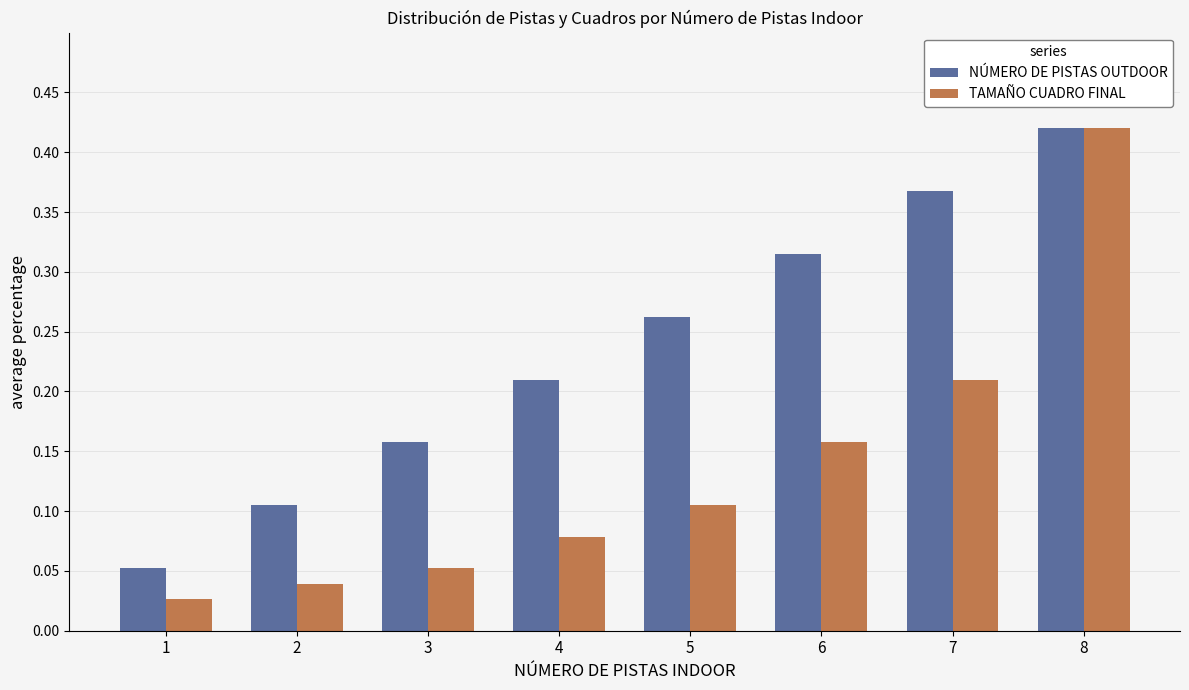

Where is NÚMERO DE PISTAS OUTDOOR nearest to the value 0?

1